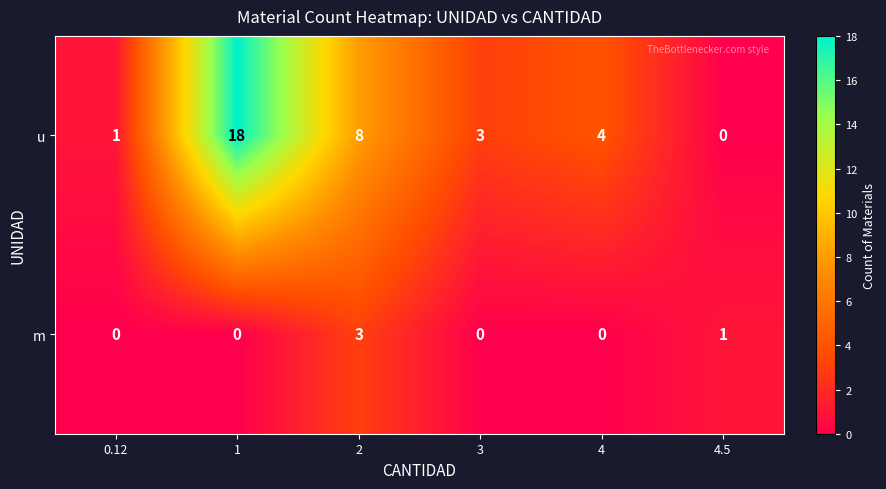

What is the spread (max minus min) of values at 2?

5